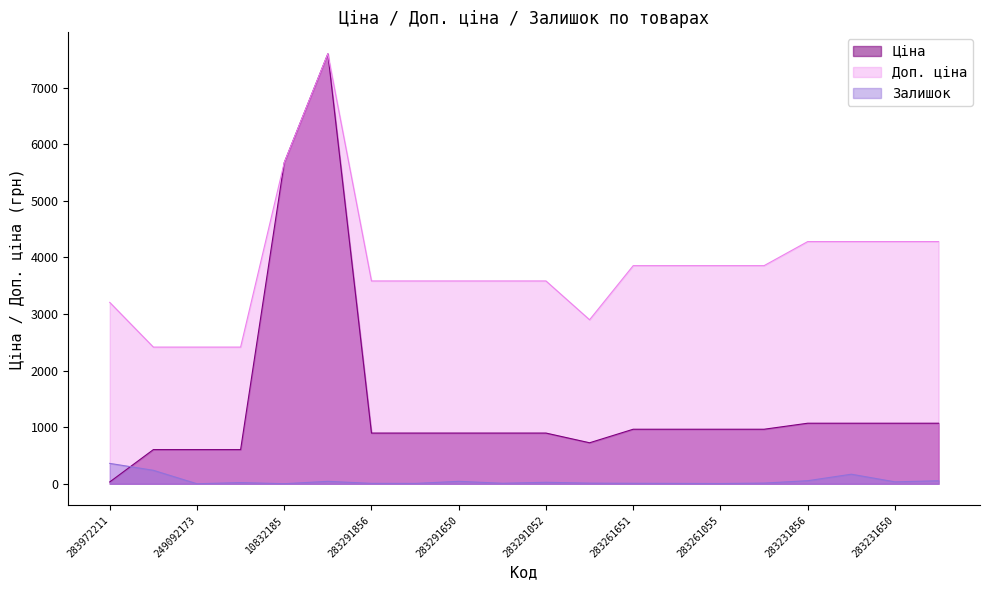

What is the highest value of the Ціна series?

7596.5